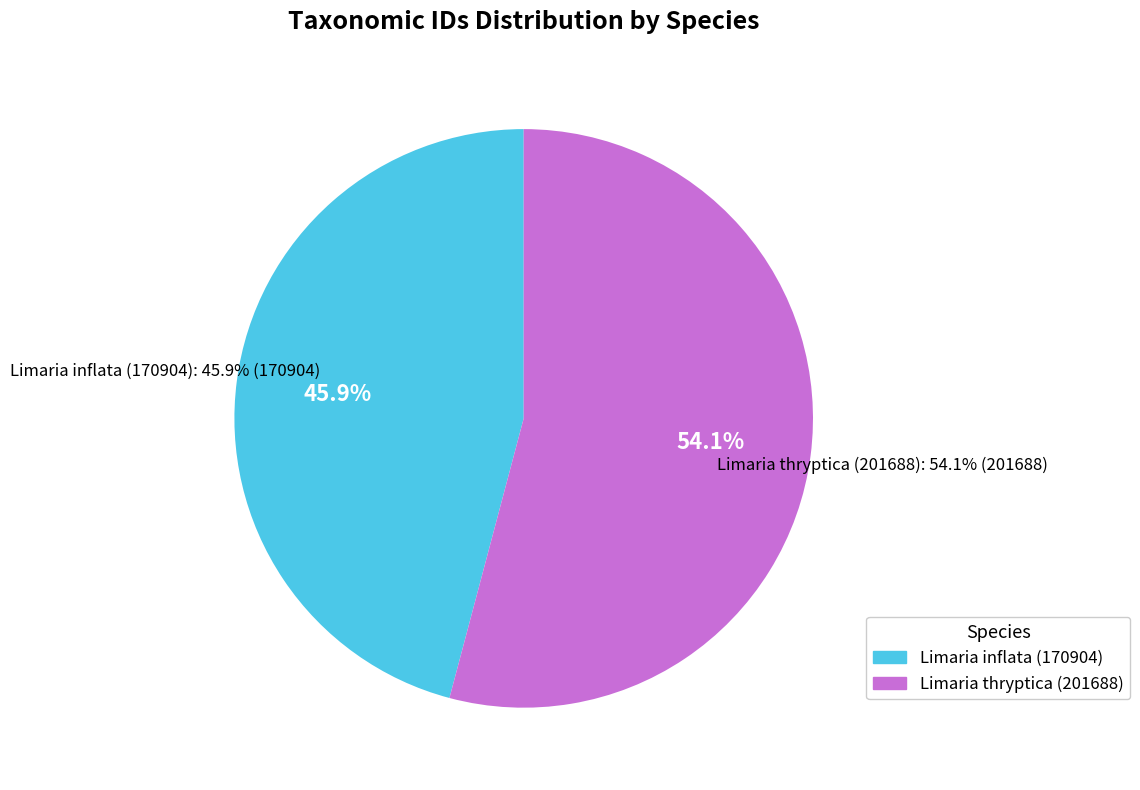

To the nearest percent, what is the combined percentage of Limaria inflata (170904) and Limaria thryptica (201688)?

100%